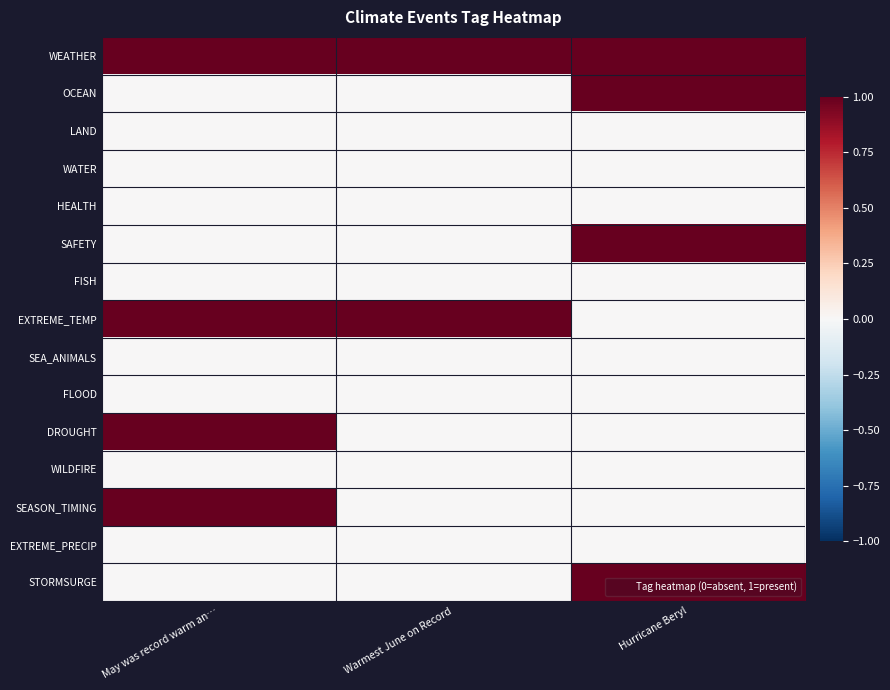

What is the greatest value displayed?

1